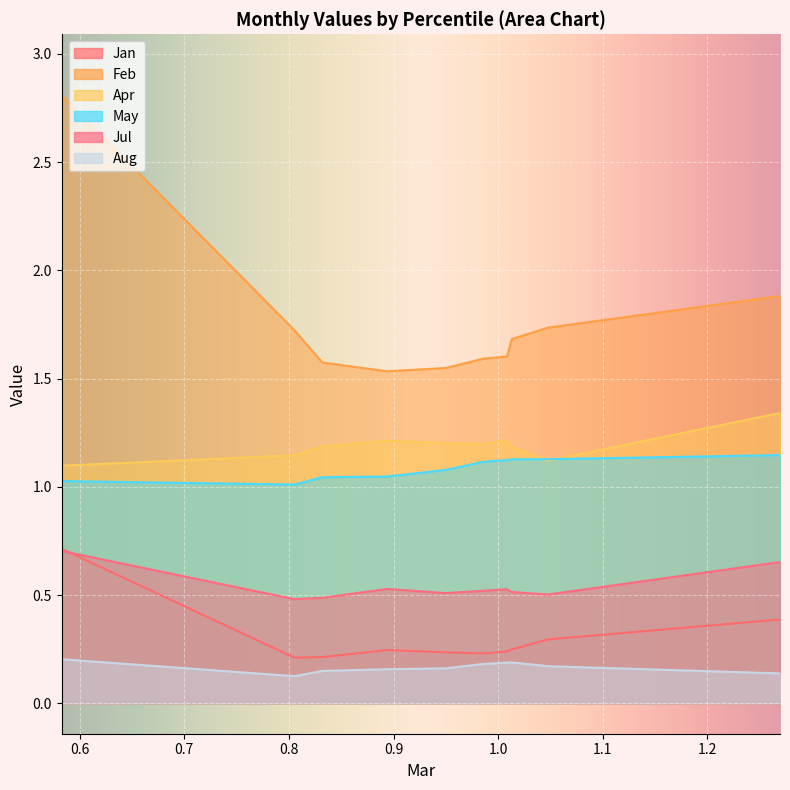

What is the sum of all Feb values?

17.7